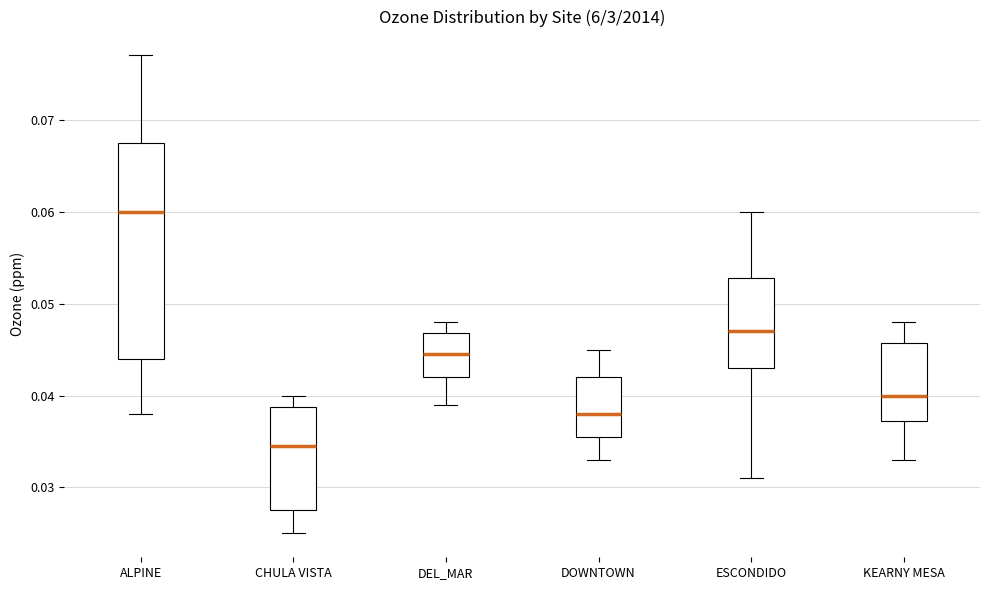

Which box is the tallest, from its lower edge to its upper edge?

ALPINE